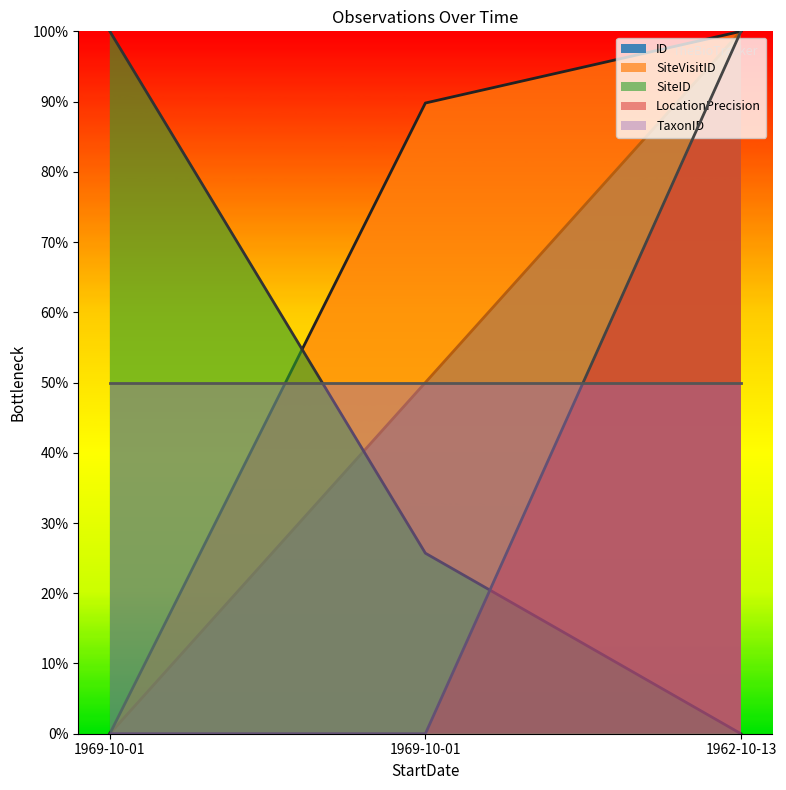

The value of SiteID at 1962-10-13 is -59.0. True or false?

False